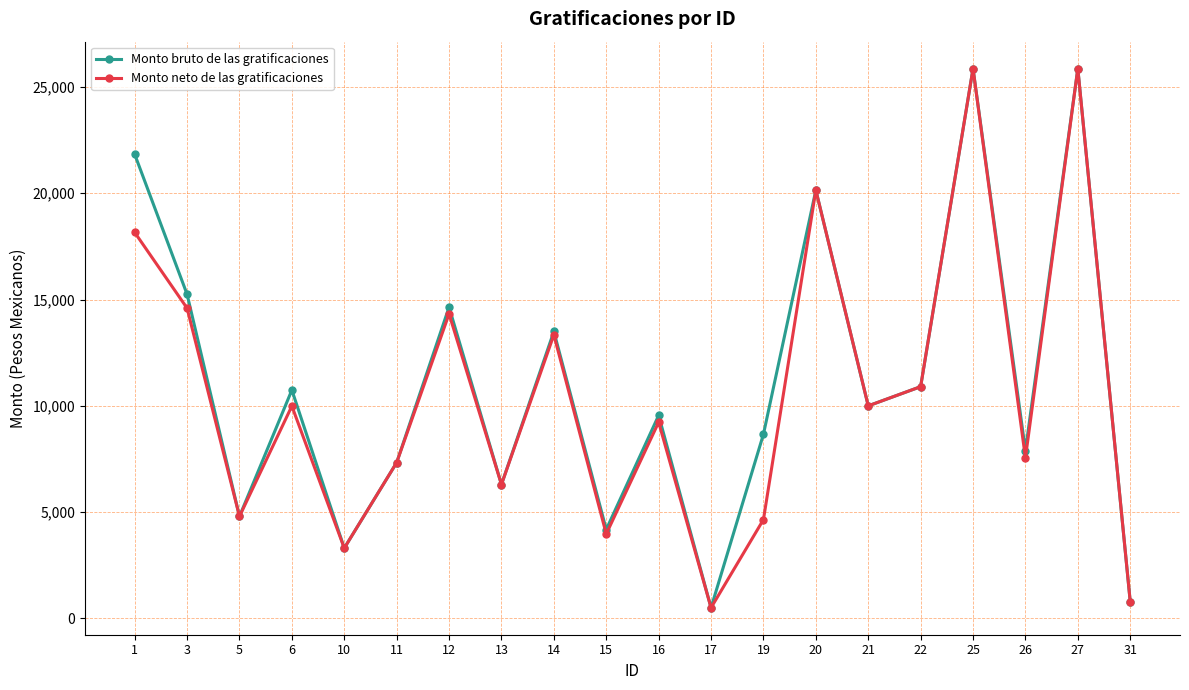

What is the value of the Monto bruto de las gratificaciones point at the 16th from the left?

10902.5